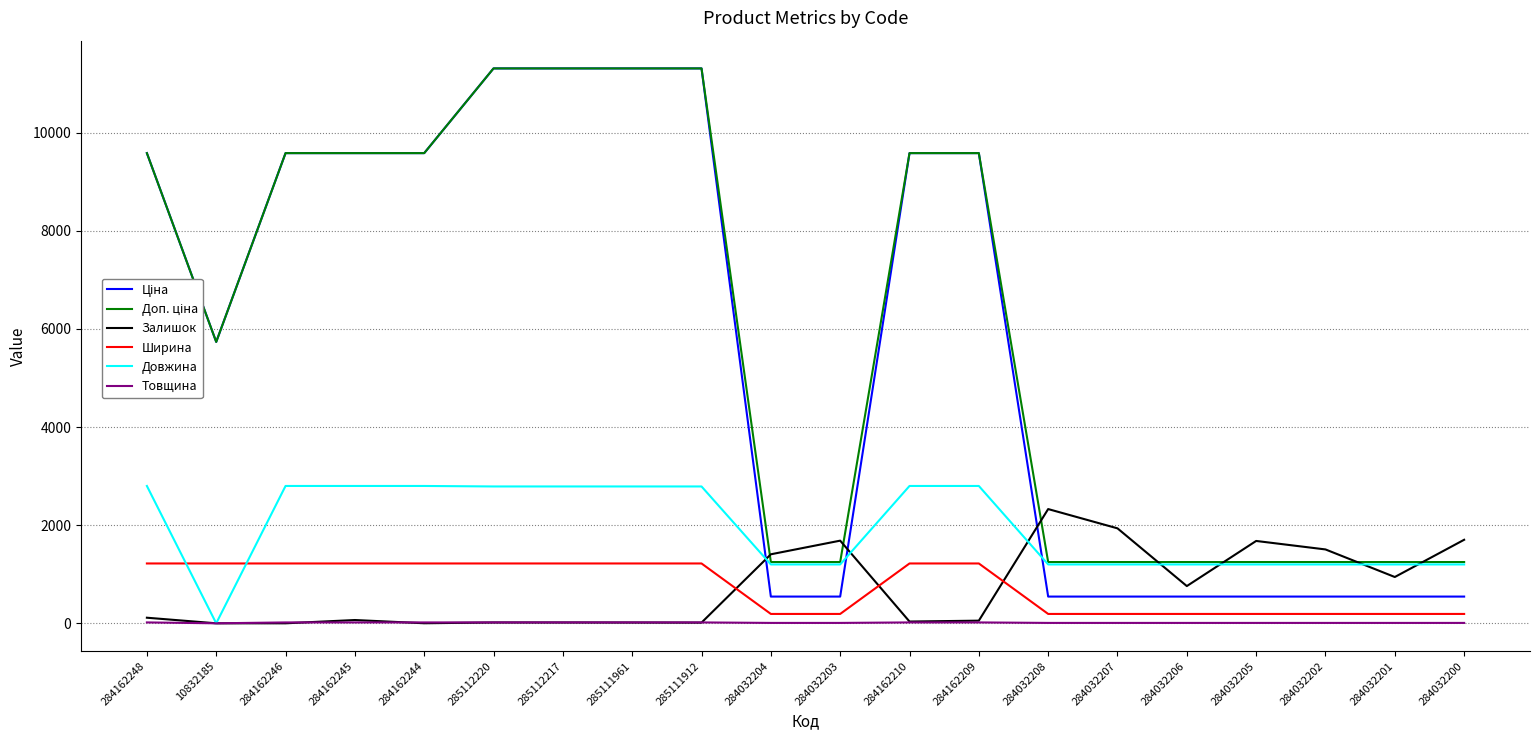

After their last crossing, which series has the higher values: Ширина or Залишок?

Залишок